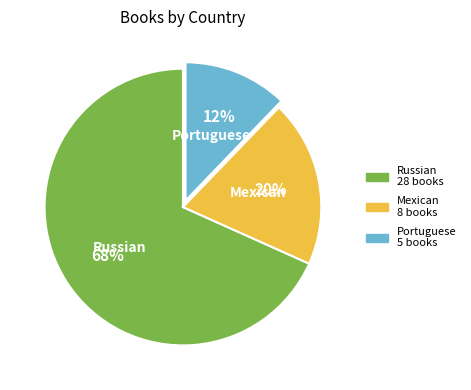

Between Mexican and Russian, which is larger?

Russian